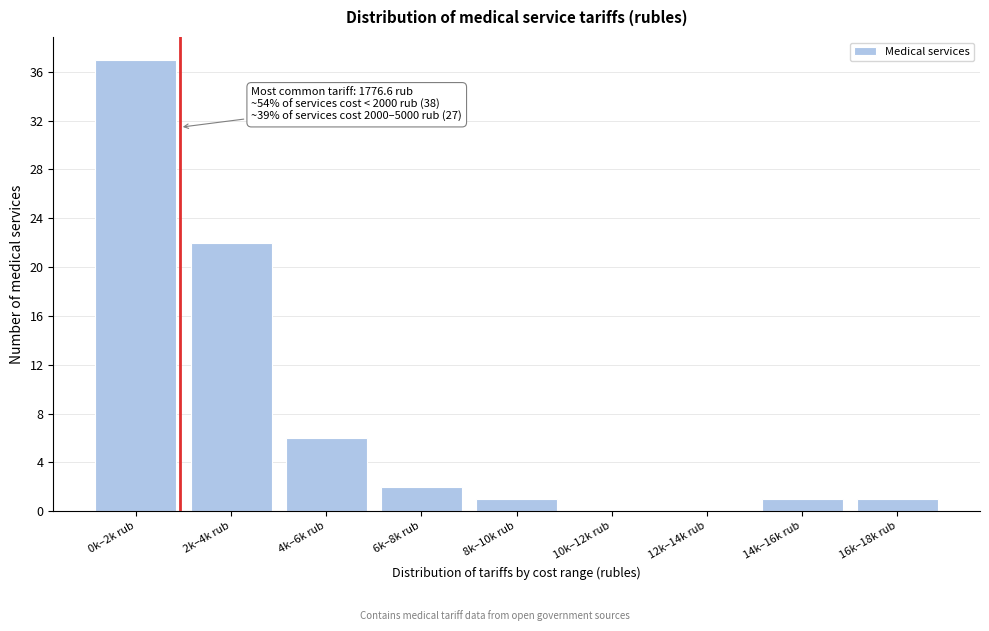

Reading right to left, list all the values displayed in this chart.

16k–18k rub=1	14k–16k rub=1	12k–14k rub=0	10k–12k rub=0	8k–10k rub=1	6k–8k rub=2	4k–6k rub=6	2k–4k rub=22	0k–2k rub=37